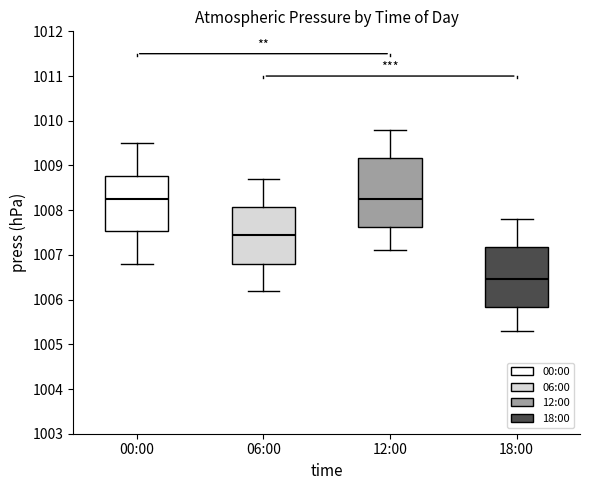

Reading left to right, transcribe this box plot: for each box, give where its median line is, the range the box spans, and where its two whiskers end, as read against the y-axis. The values are not printed on the chart, so give them approximately, as read against the axis.

00:00: median 1008.3, box 1007.5 to 1008.8, whiskers 1006.8 to 1009.5
06:00: median 1007.5, box 1006.8 to 1008.1, whiskers 1006.2 to 1008.7
12:00: median 1008.3, box 1007.6 to 1009.2, whiskers 1007.1 to 1009.8
18:00: median 1006.5, box 1005.8 to 1007.2, whiskers 1005.3 to 1007.8